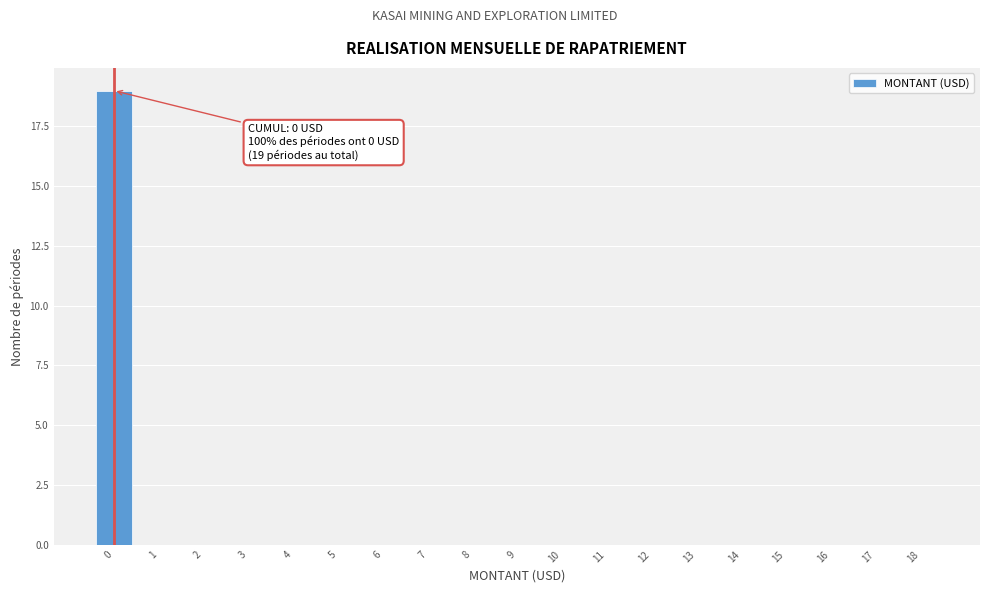

Reading right to left, what are all the values shown in this chart?

18=0	17=0	16=0	15=0	14=0	13=0	12=0	11=0	10=0	9=0	8=0	7=0	6=0	5=0	4=0	3=0	2=0	1=0	0=19